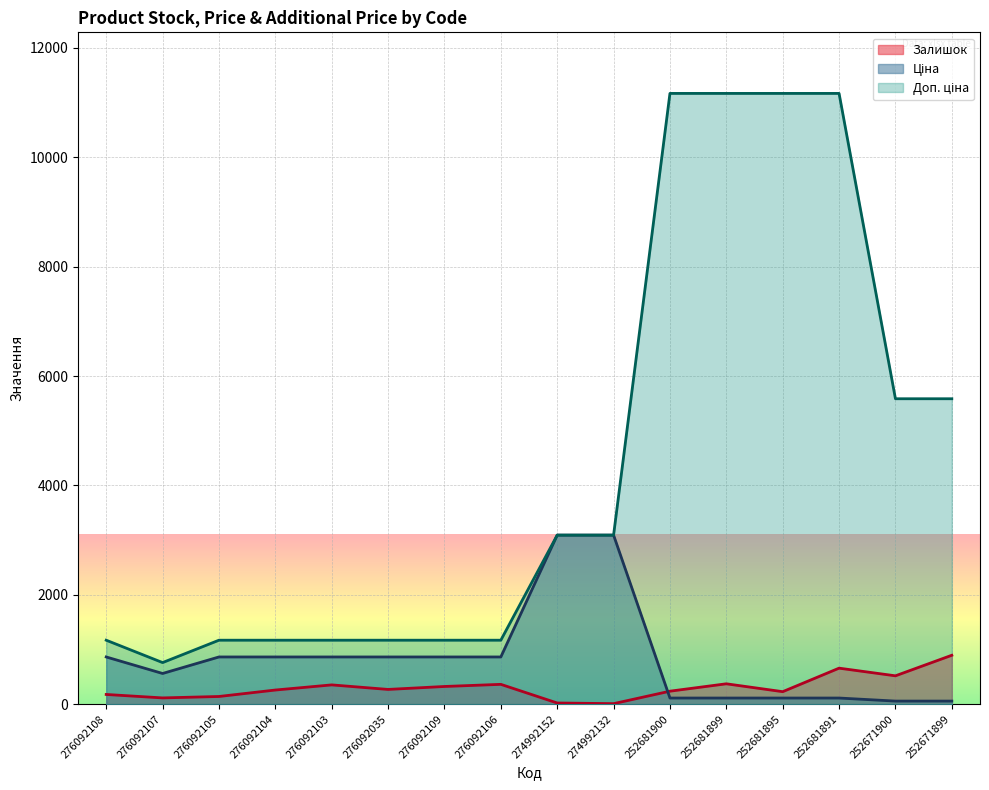

Reading left to right, extract all data points from this chart.

Залишок: 177.0	114.0	140.0	258.0	352.0	269.0	323.0	362.0	21.0	9.0	237.0	372.0	228.0	658.0	518.0	894.0
Ціна: 862.8	560.8	862.8	862.8	862.8	862.8	862.8	862.8	3091.2	3091.2	111.7	111.7	111.7	111.7	55.9	55.9
Доп. ціна: 1169.2	760.0	1169.2	1169.2	1169.2	1169.2	1169.2	1169.2	3091.0	3091.0	11169.0	11169.0	11169.0	11169.0	5585.0	5585.0